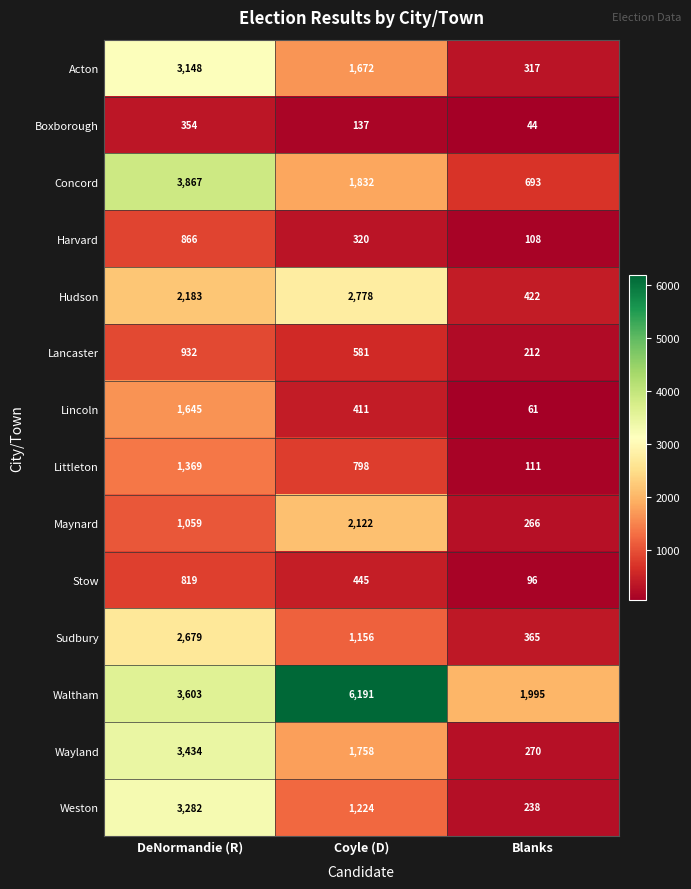

What is the difference between the highest and lowest values at Coyle (D)?

6054